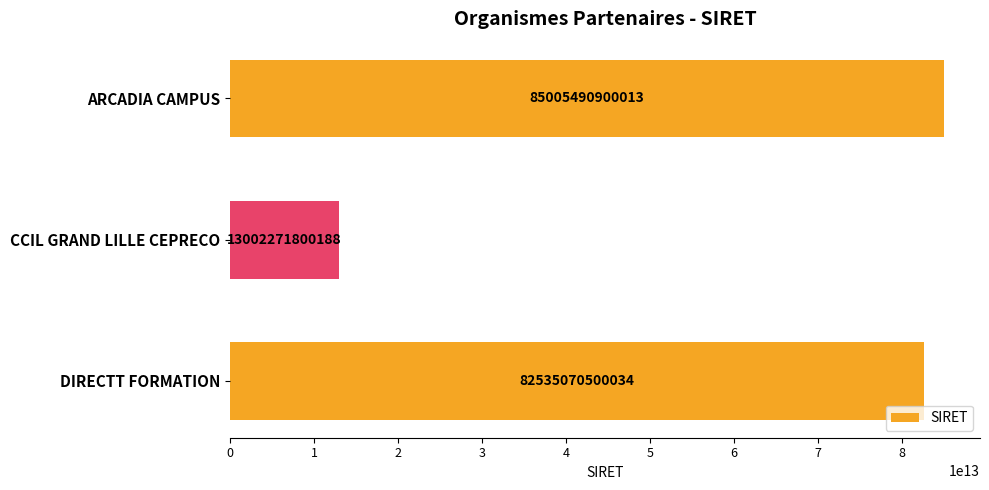

Approximately how many times larger is the value at DIRECTT FORMATION compared to ARCADIA CAMPUS?

1.0